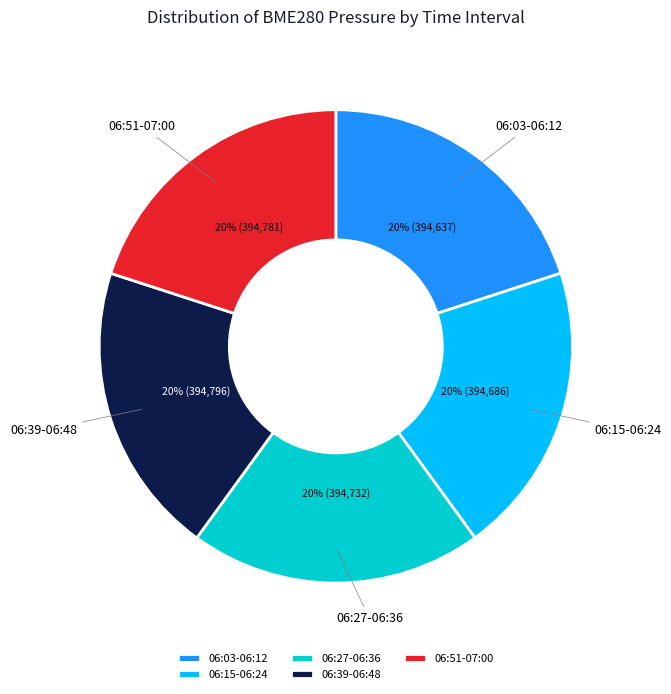

Approximately how many times larger is the value at 06:27-06:36 compared to 06:39-06:48?

1.0